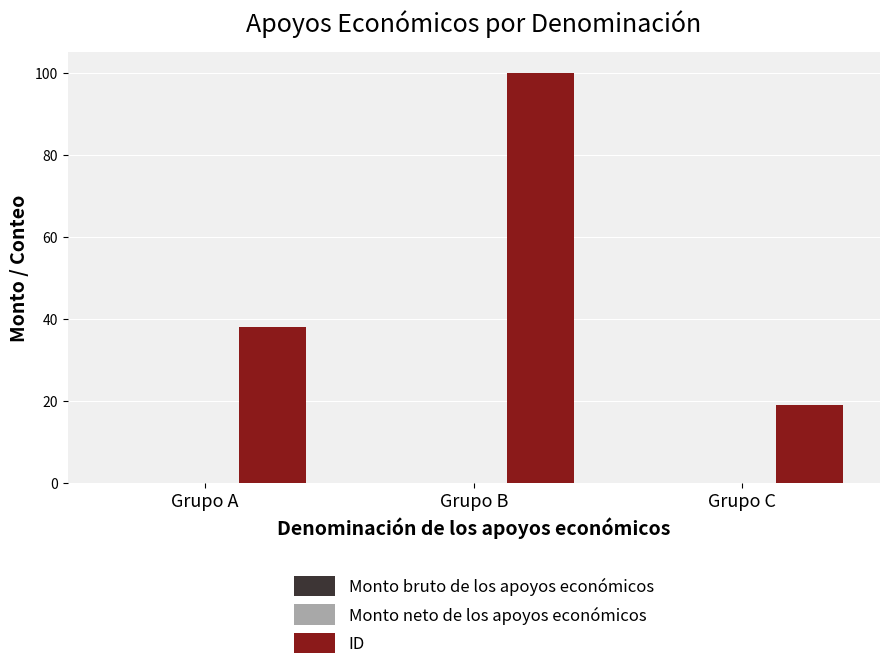

What is the value of the 2nd bar from the left?

100